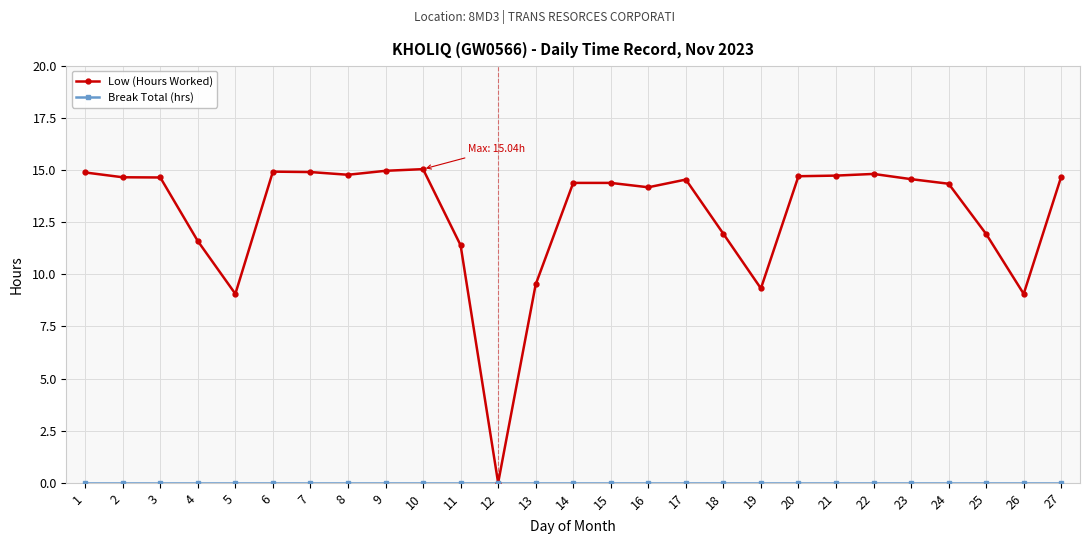

What is the difference between the highest and lowest values at 6?

14.9